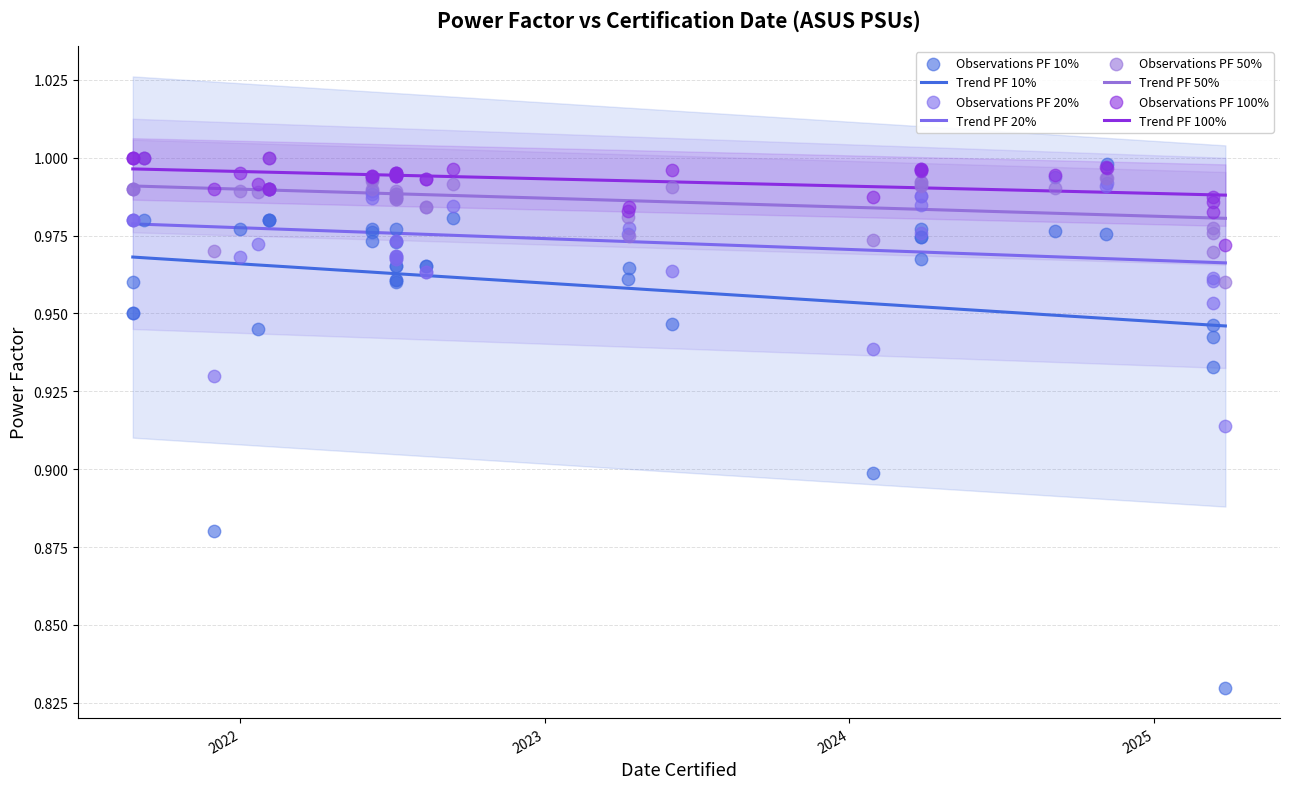

What are all the series names shown in the legend?

PF 10%, PF 20%, PF 50%, PF 100%